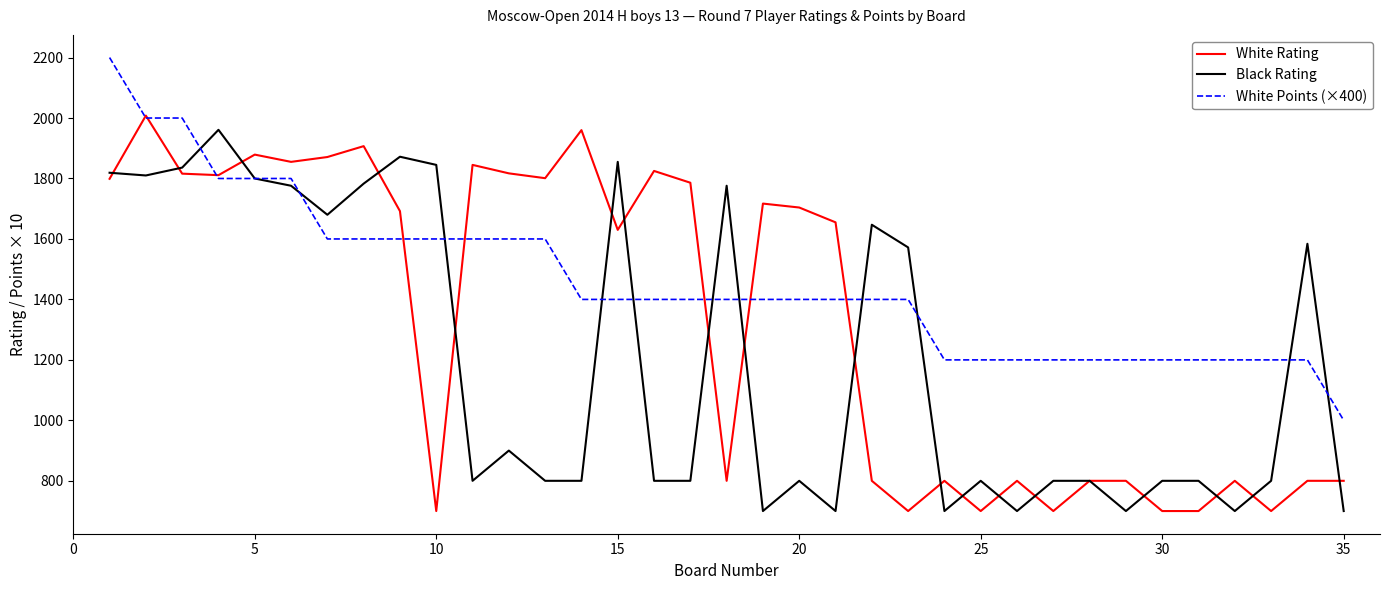

What is the maximum value shown in the chart?

2200